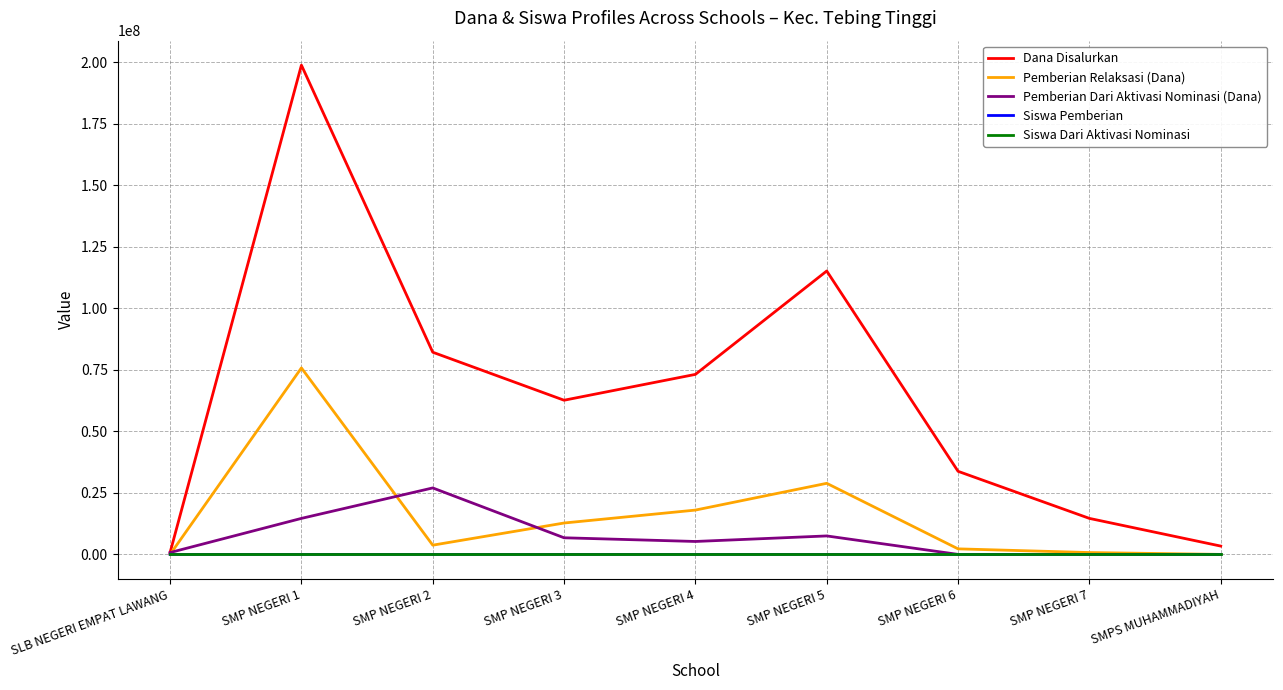

Where is Pemberian Relaksasi (Dana) nearest to the value 37875000?

SMP NEGERI 5